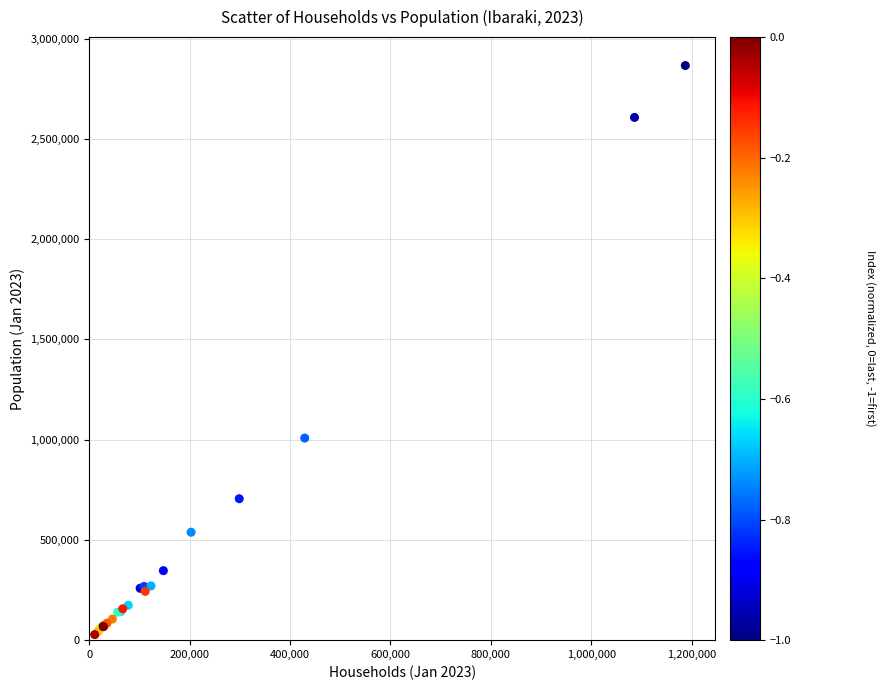

What Y value in the scatter plot is closest to 1446443?

1007725